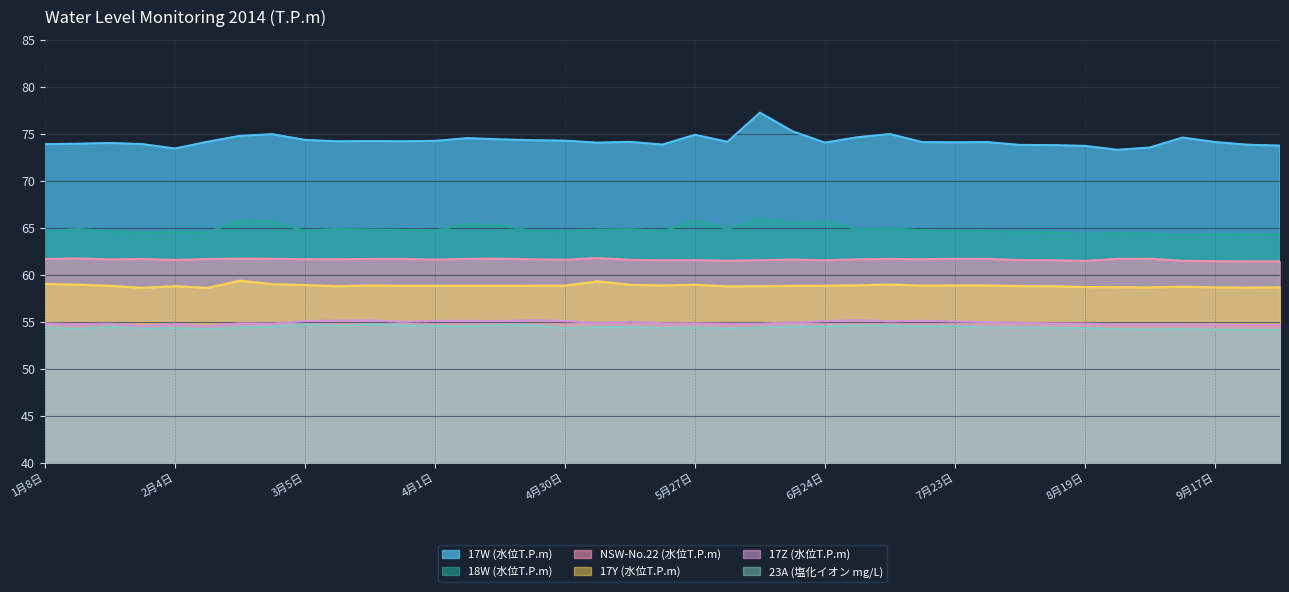

What is the total value across all series at 8月12日?

367.9